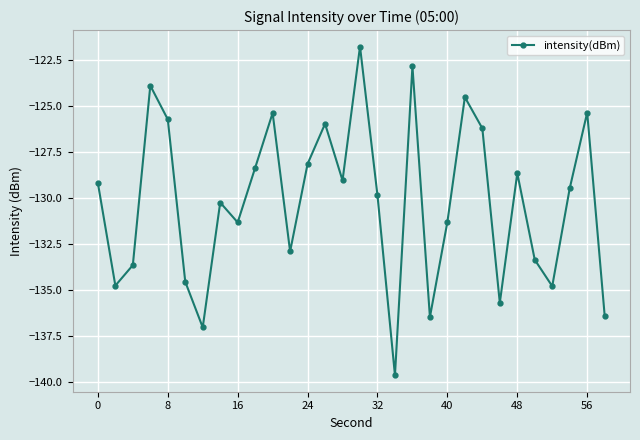

How many points are lower than both their immediate neighbors (excluding endpoints)?

9